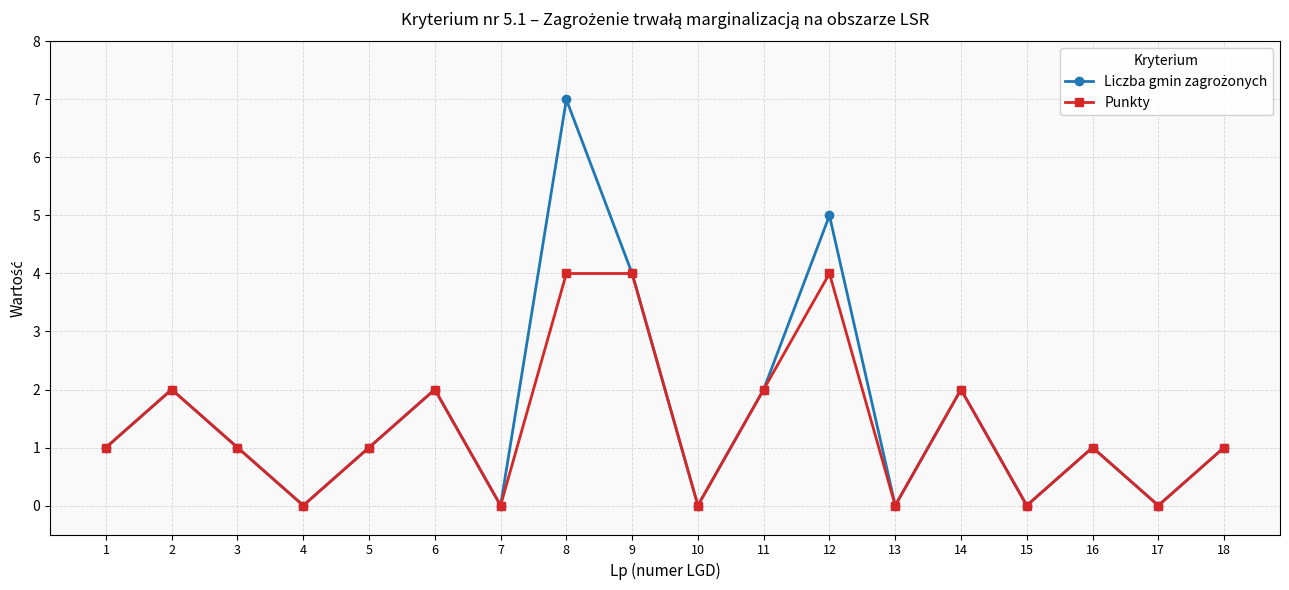

In Punkty, how many points are lower than both neighbors (excluding endpoints)?

6